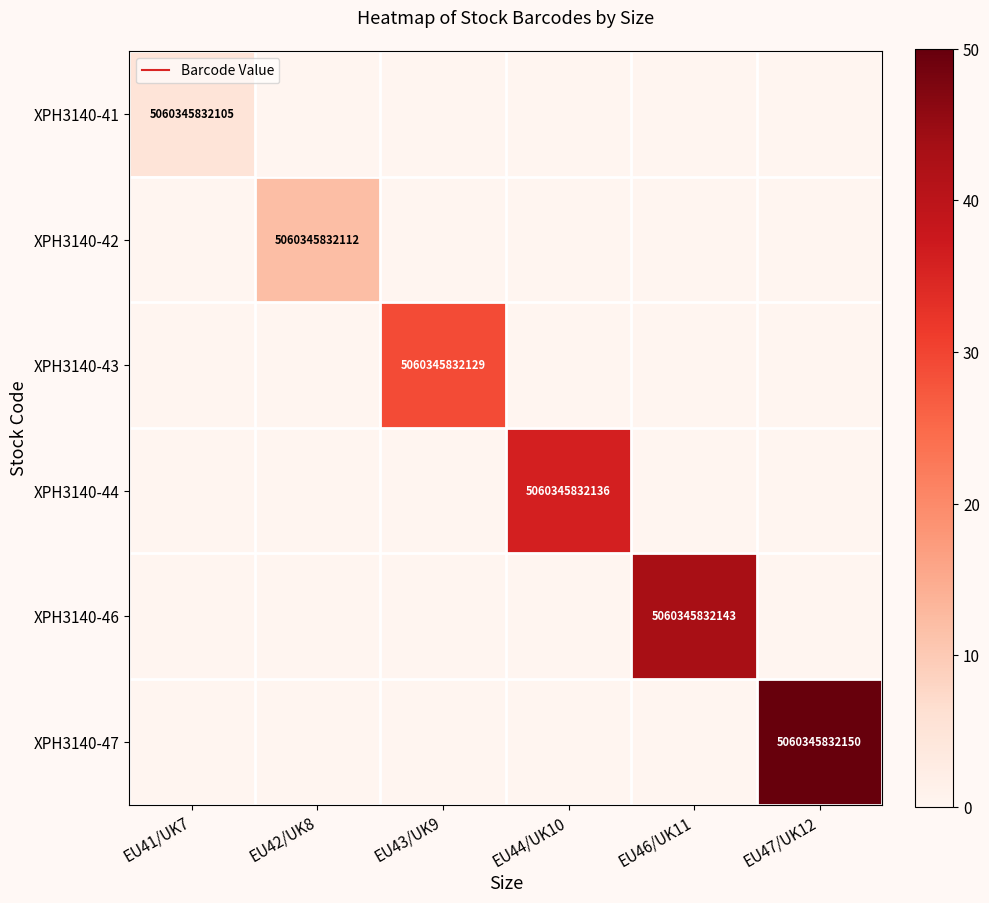

What is the difference between the highest and lowest values at EU42/UK8?

12